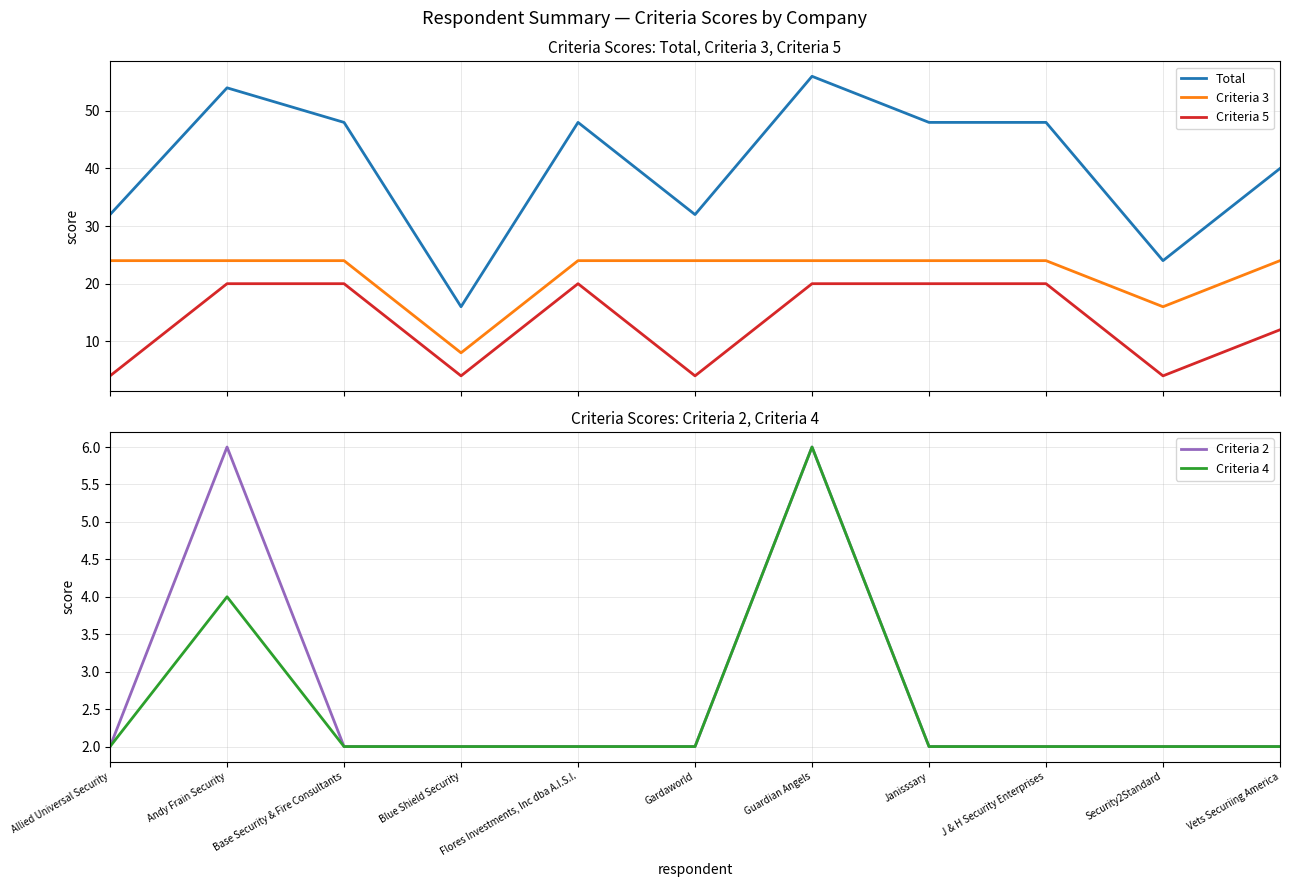

Reading left to right, what are all the values shown in this chart?

Total: Allied Universal Security=32	Andy Frain Security=54	Base Security & Fire Consultants=48	Blue Shield Security=16	Flores Investments, Inc dba A.I.S.I.=48	Gardaworld=32	Guardian Angels=56	Janisssary=48	J & H Security Enterprises=48	Security2Standard=24	Vets Securiing America=40
Criteria 3: Allied Universal Security=24	Andy Frain Security=24	Base Security & Fire Consultants=24	Blue Shield Security=8	Flores Investments, Inc dba A.I.S.I.=24	Gardaworld=24	Guardian Angels=24	Janisssary=24	J & H Security Enterprises=24	Security2Standard=16	Vets Securiing America=24
Criteria 5: Allied Universal Security=4	Andy Frain Security=20	Base Security & Fire Consultants=20	Blue Shield Security=4	Flores Investments, Inc dba A.I.S.I.=20	Gardaworld=4	Guardian Angels=20	Janisssary=20	J & H Security Enterprises=20	Security2Standard=4	Vets Securiing America=12
Criteria 2: Allied Universal Security=2	Andy Frain Security=6	Base Security & Fire Consultants=2	Blue Shield Security=2	Flores Investments, Inc dba A.I.S.I.=2	Gardaworld=2	Guardian Angels=6	Janisssary=2	J & H Security Enterprises=2	Security2Standard=2	Vets Securiing America=2
Criteria 4: Allied Universal Security=2	Andy Frain Security=4	Base Security & Fire Consultants=2	Blue Shield Security=2	Flores Investments, Inc dba A.I.S.I.=2	Gardaworld=2	Guardian Angels=6	Janisssary=2	J & H Security Enterprises=2	Security2Standard=2	Vets Securiing America=2